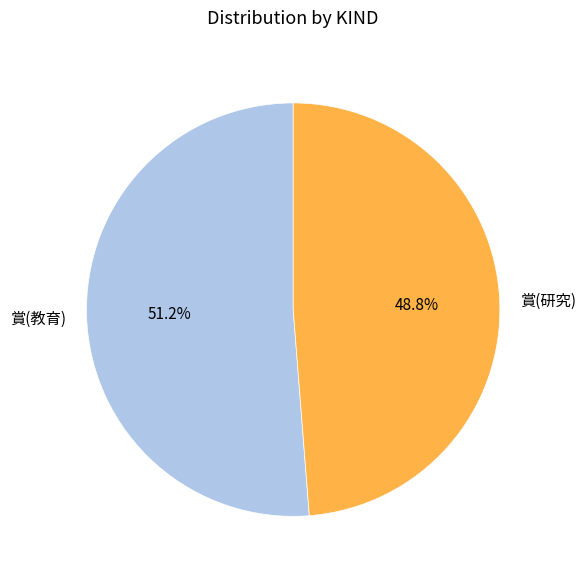

To the nearest percent, what portion does 賞(教育) represent?

51%